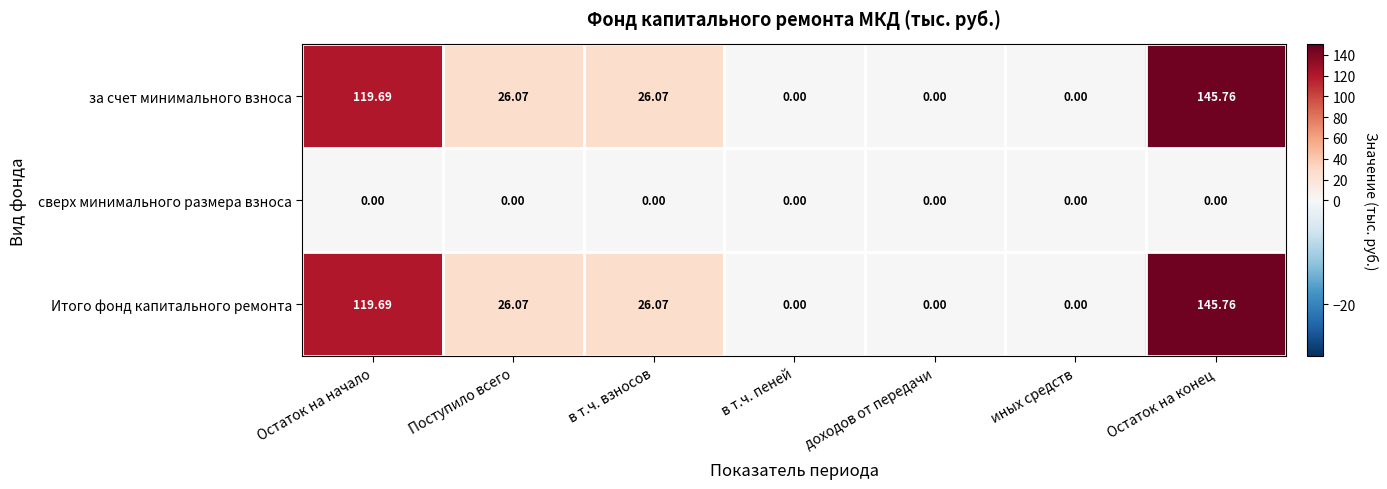

Count the number of categories in the chart.

7